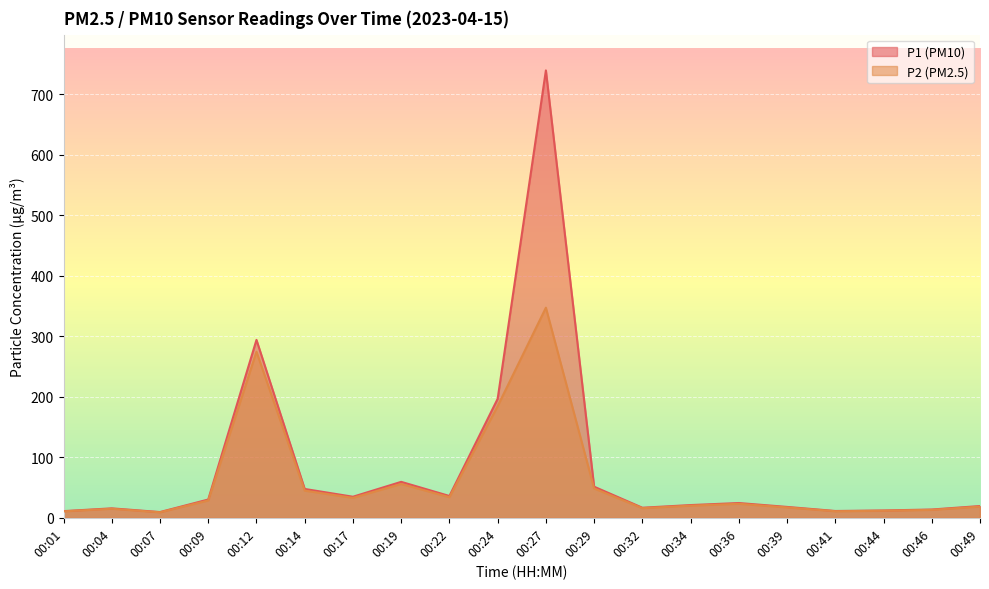

Reading right to left, list all the values displayed in this chart.

P1: 00:49=19.4	00:46=13.7	00:44=12.1	00:41=11.2	00:39=18.0	00:36=24.4	00:34=21.0	00:32=16.6	00:29=51.4	00:27=739.5	00:24=196.7	00:22=36.0	00:19=59.4	00:17=34.8	00:14=47.7	00:12=294.1	00:09=30.2	00:07=9.5	00:04=15.6	00:01=11.0
P2: 00:49=18.5	00:46=13.1	00:44=11.6	00:41=10.8	00:39=17.1	00:36=23.1	00:34=20.0	00:32=15.9	00:29=48.5	00:27=347.3	00:24=184.6	00:22=34.1	00:19=56.0	00:17=33.0	00:14=44.9	00:12=274.5	00:09=28.6	00:07=9.1	00:04=14.9	00:01=10.6